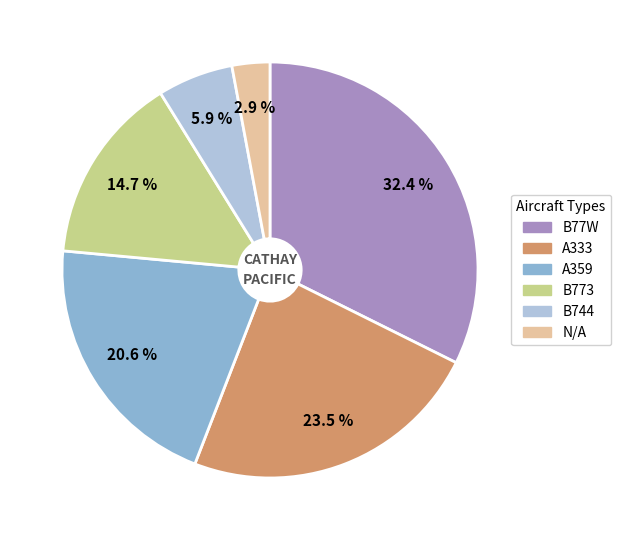

Is there a majority slice in this chart?

No